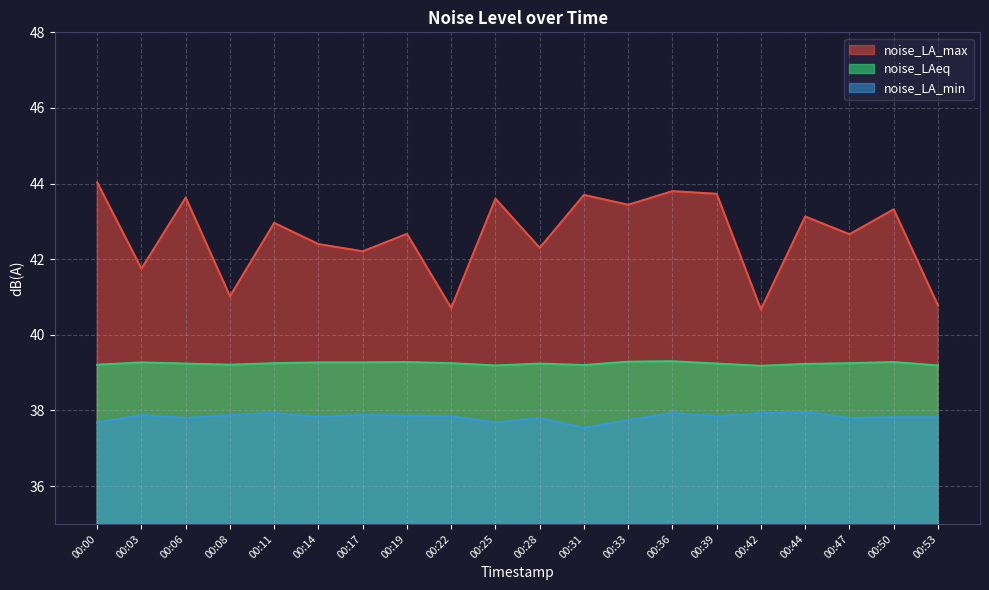

What is the lowest value of the noise_LA_max series?

40.7